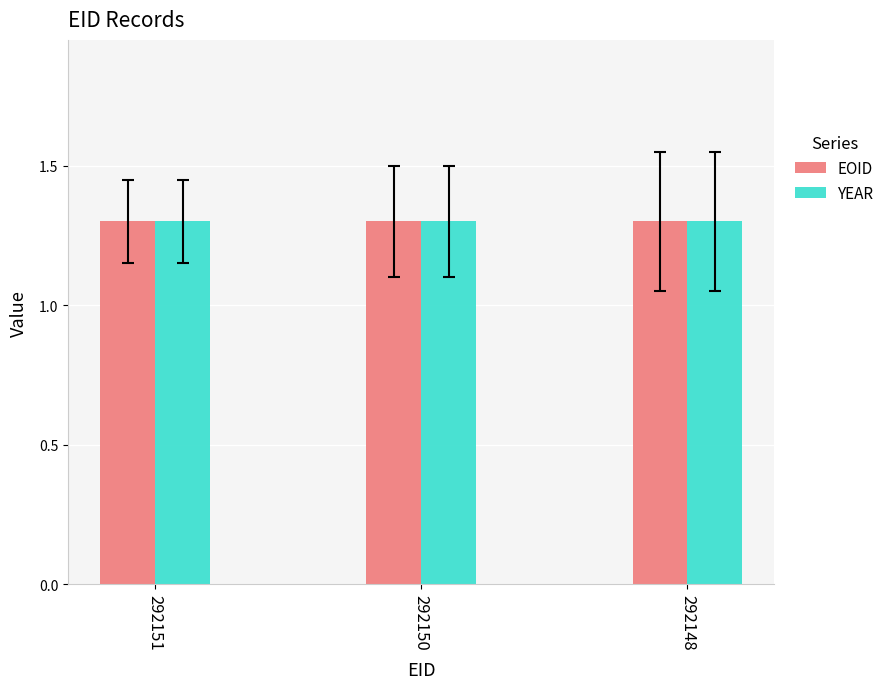

What is the sum of the EOID values at 292151 and 292150?

2.6